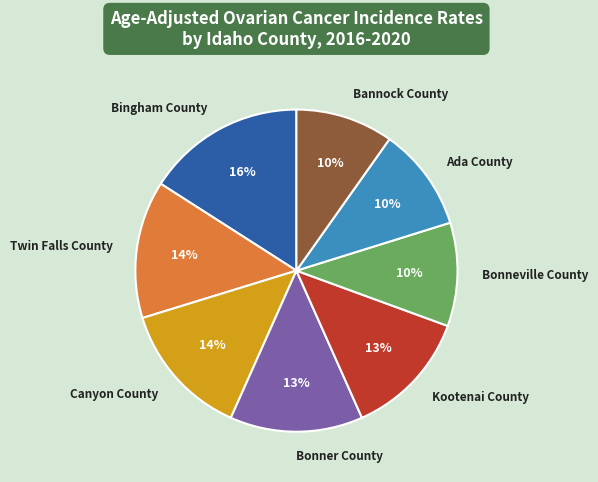

What percentage is the Ada County slice, to the nearest percent?

10%